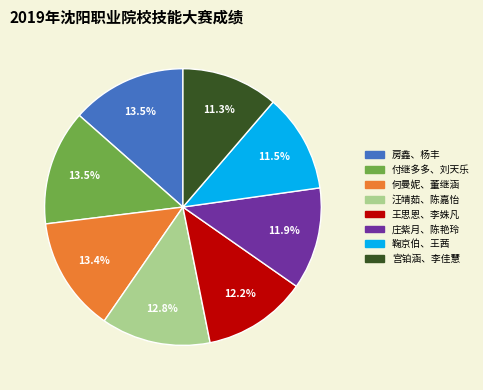

Is there any slice that represents more than half of the pie?

No